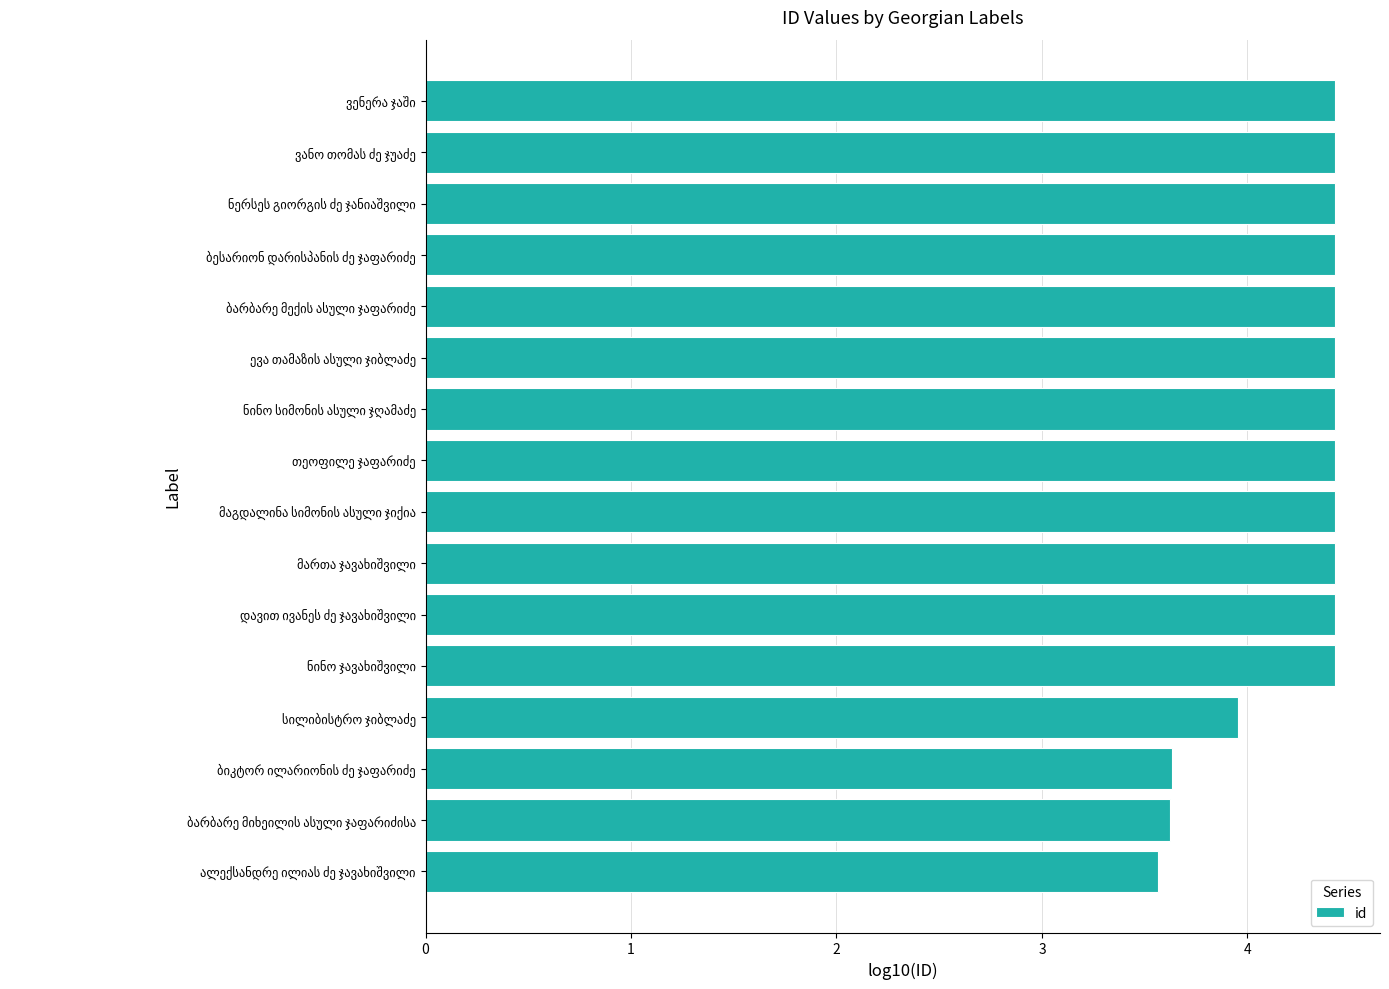

How many data points does each series have?

16